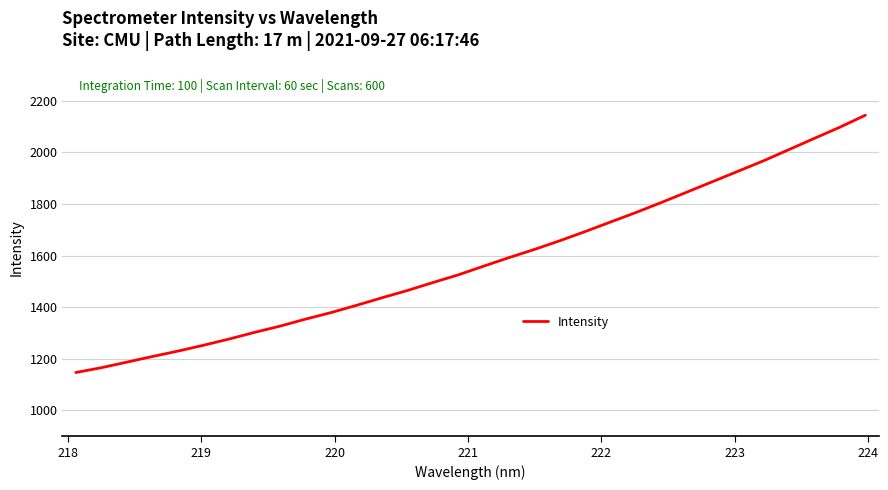

Is this an area chart (filled region under the line)?

No